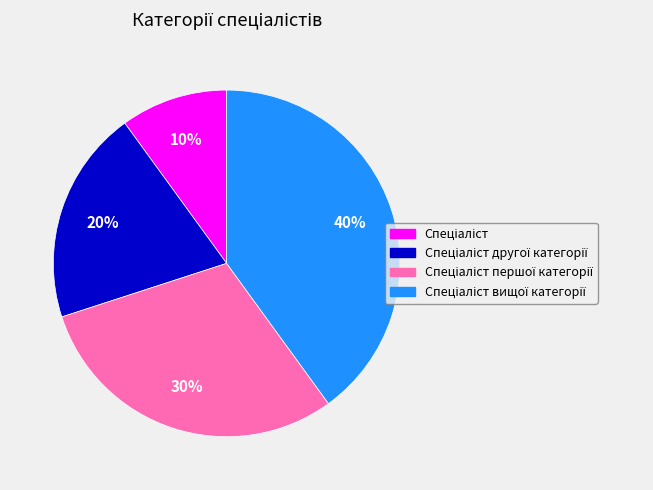

Is there a majority slice in this chart?

No